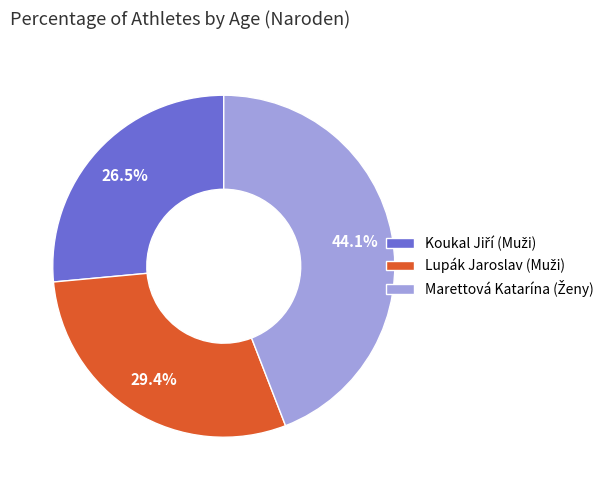

Count the number of slices in the pie.

3